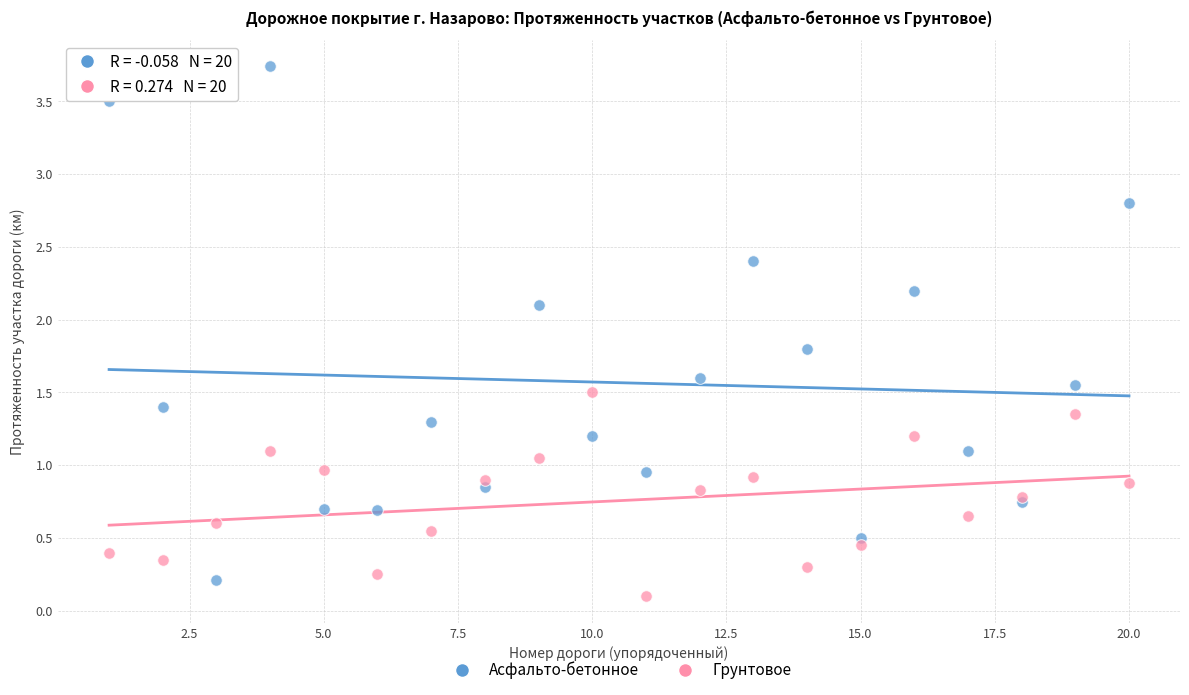

Which series contains the highest Y value?

Асфальто-бетонное